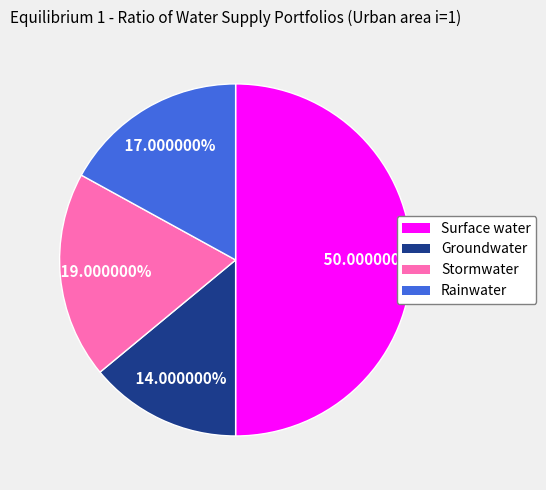

To the nearest percent, what portion does Rainwater represent?

17%